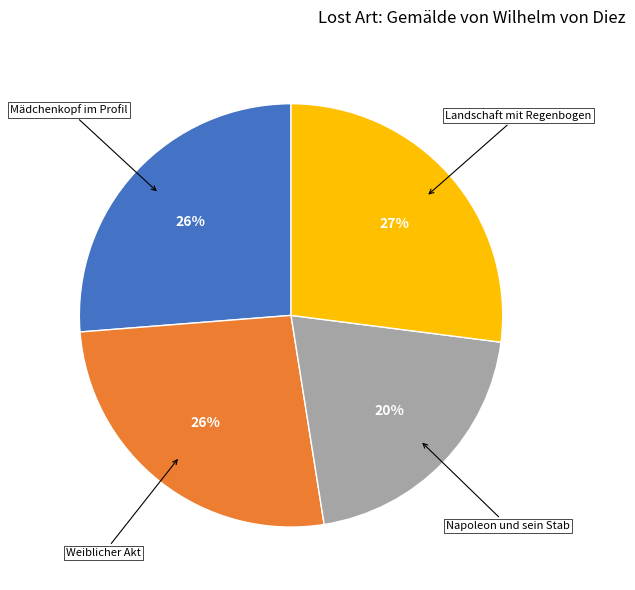

Do Mädchenkopf im Profil and Landschaft mit Regenbogen together represent more than half of the pie?

Yes